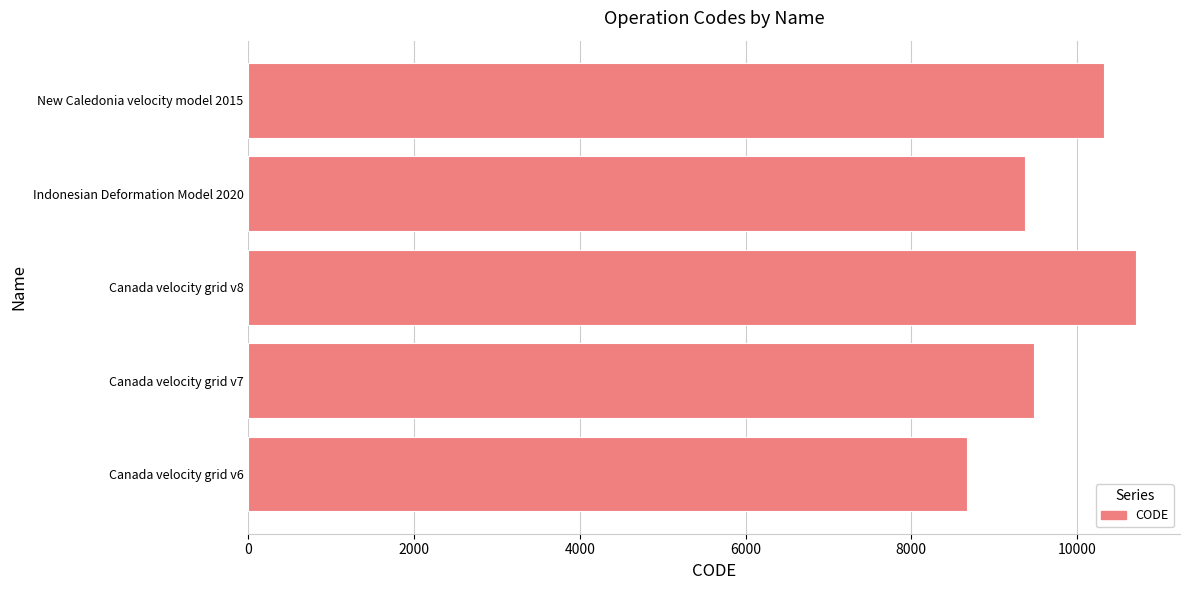

Reading top to bottom, list all the values displayed in this chart.

10323	9375	10707	9483	8676